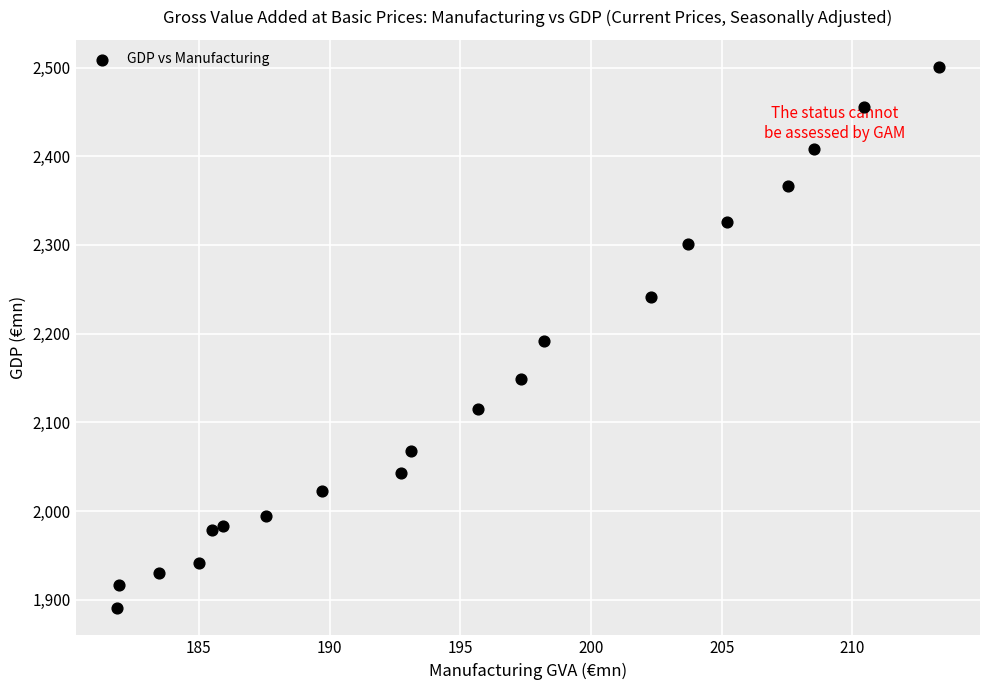

What is the range of Y values (max minus min)?

610.4